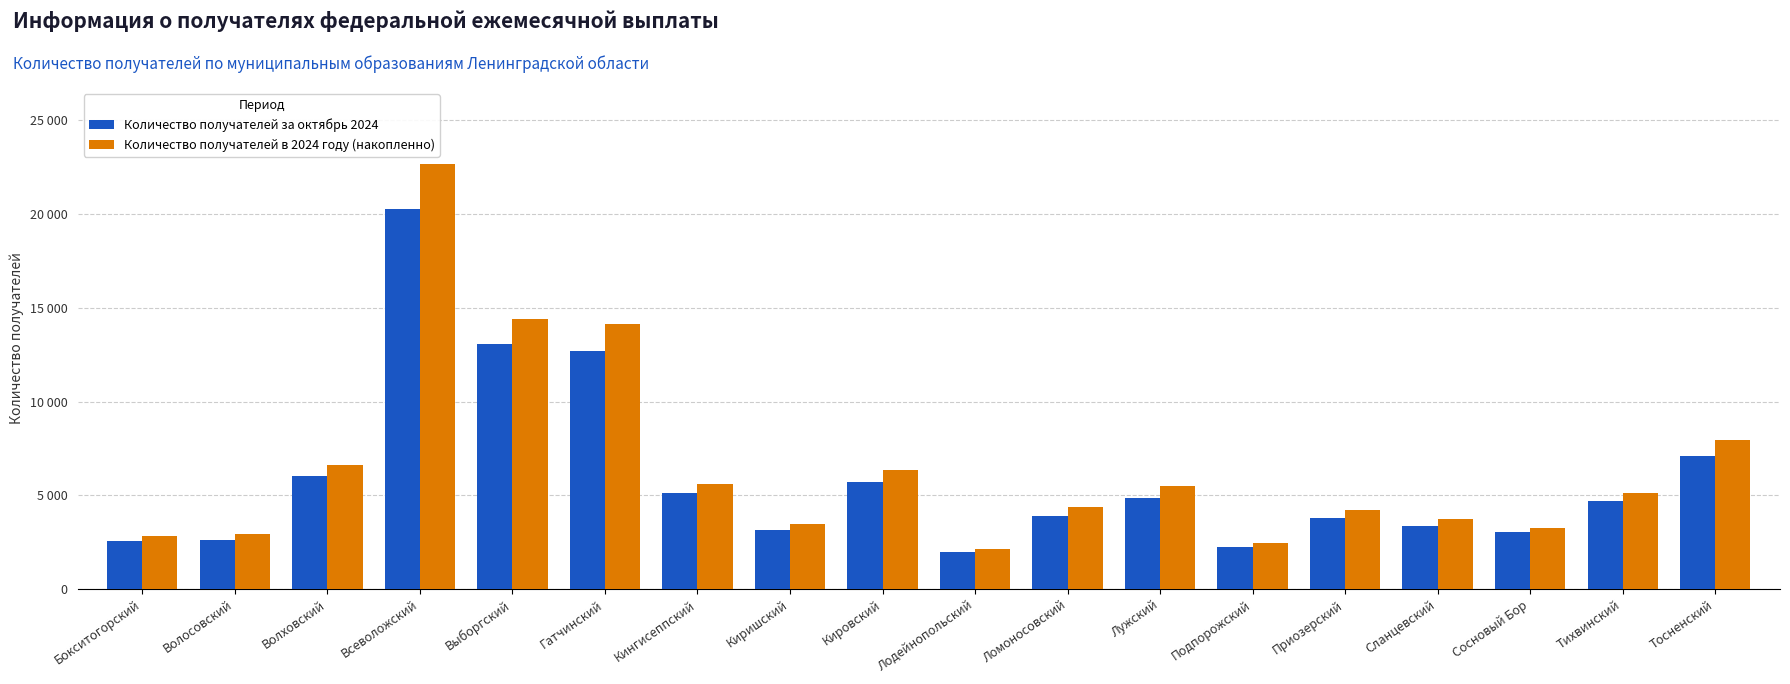

What value does the Количество получателей за октябрь 2024 series have at Лужский?

4843